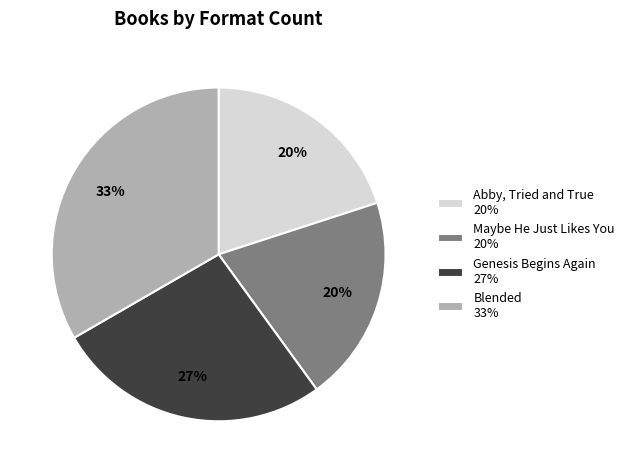

The Blended slice represents 33% of the pie. True or false?

True